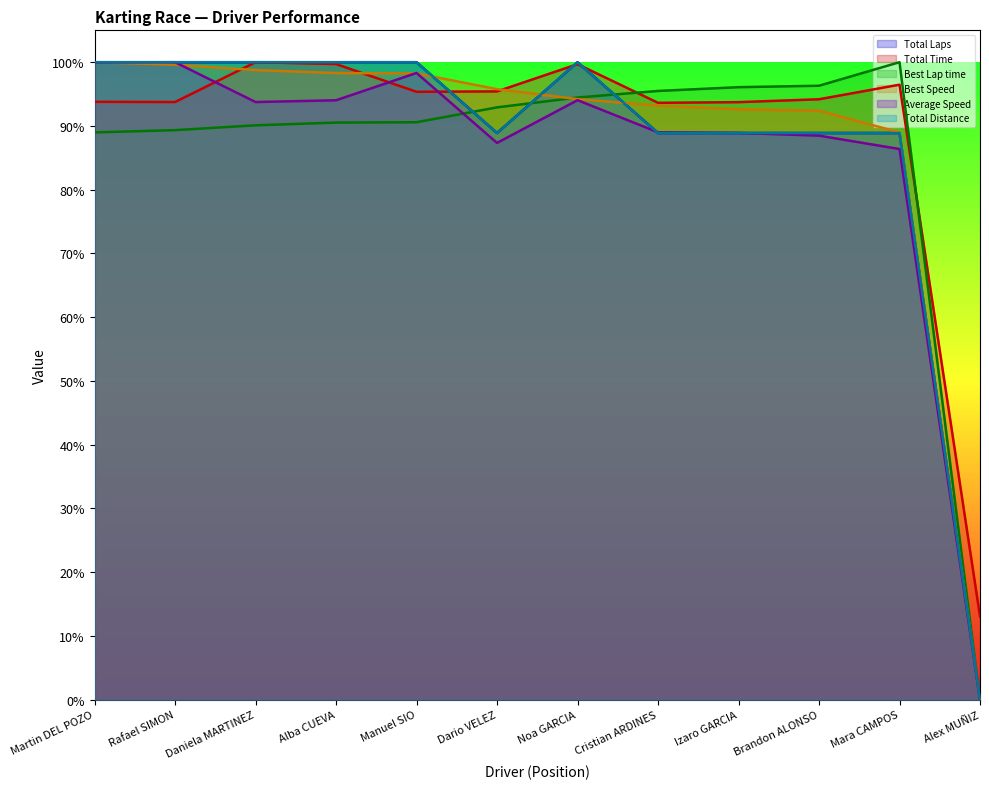

What is the sum of all Total Time values?

1068.8